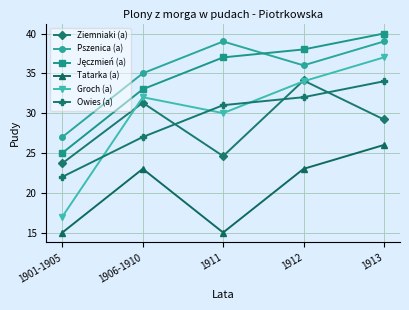

True or false: Ziemniaki (a) and Tatarka (a) intersect in this chart.

False